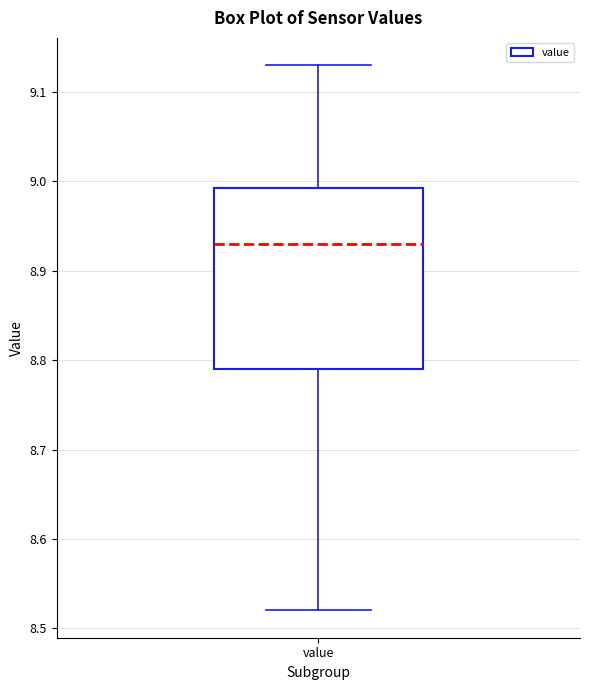

Read this box plot against the y-axis: the position of the median line, the range covered by the box, and the ends of both whiskers. The values are not printed on the chart, so give them approximately, as read against the axis.

median 8.93, box 8.79 to 8.99, whiskers 8.52 to 9.13